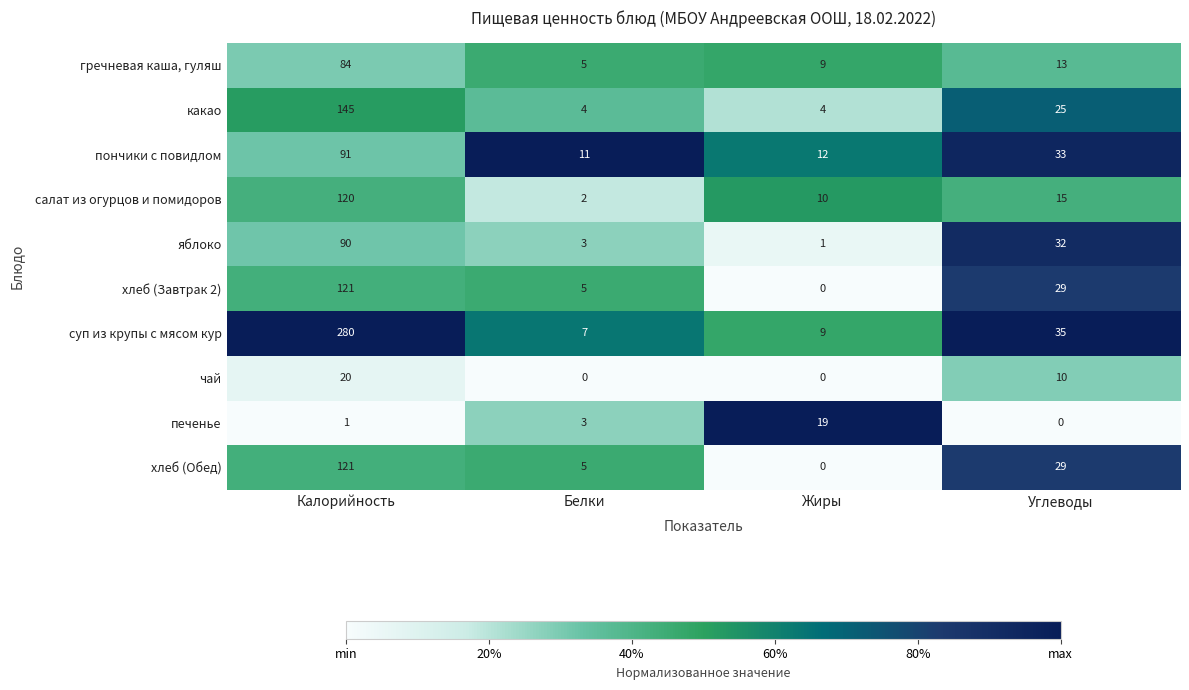

What is the difference between the maximum and second lowest values in the салат из огурцов и помидоров series?

110